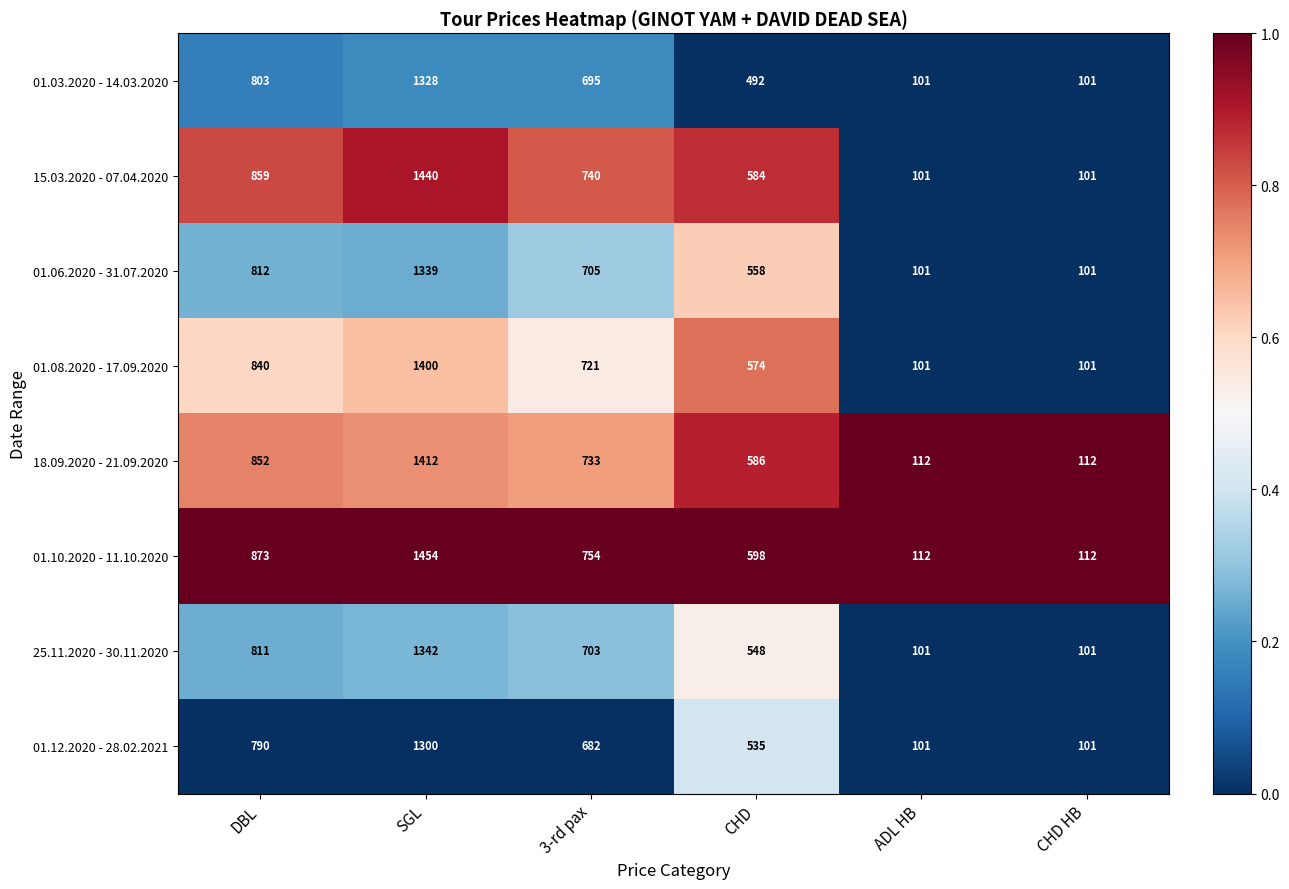

Which category has the highest value across all series?

SGL